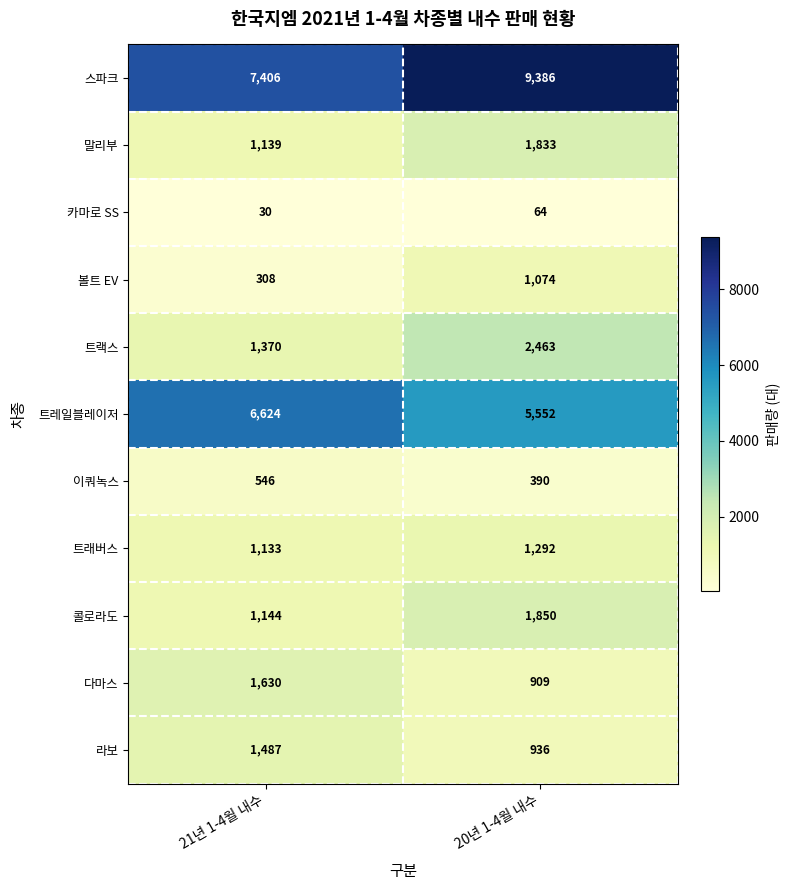

At which label is 트랙스 closest to 1916?

21년 1-4월 내수